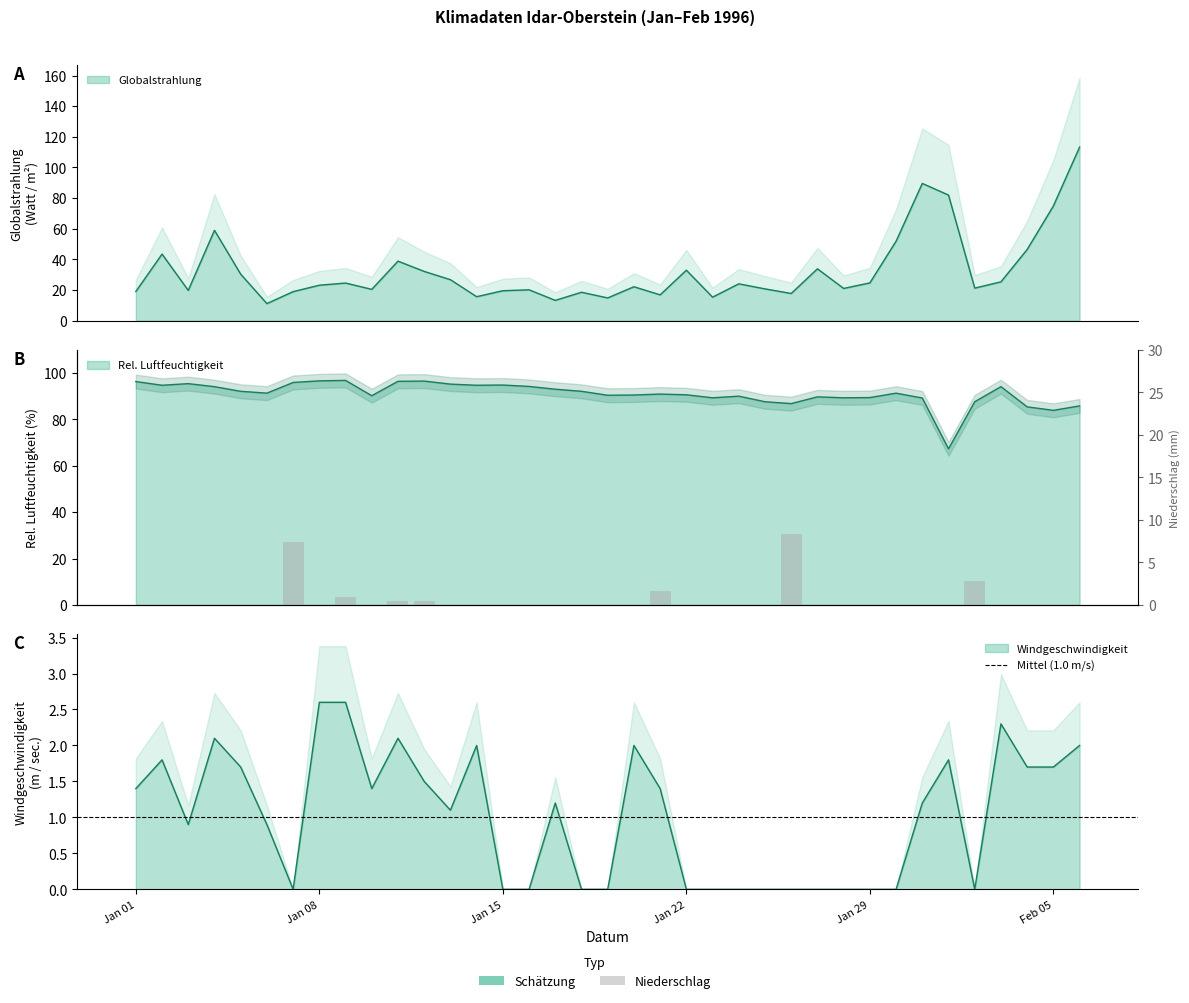

Reading right to left, list all the values displayed in this chart.

Globalstrahlung: 113.3	74.9	46.5	25.4	21.3	82.0	89.6	51.9	24.7	21.1	33.9	17.8	20.8	24.1	15.4	33.0	16.9	22.2	14.9	18.6	13.3	20.2	19.6	15.7	26.8	32.2	38.9	20.5	24.6	23.2	19.0	11.2	30.4	59.0	19.8	43.5	19.1
relative_Luftfeuchtigkeit: 85.8	83.9	85.4	94.1	87.6	67.3	89.2	91.3	89.4	89.3	89.7	86.8	87.6	90.0	89.3	90.6	90.9	90.5	90.4	92.1	93.0	94.2	94.8	94.7	95.2	96.5	96.4	90.2	96.8	96.6	95.9	91.3	92.1	94.1	95.4	94.7	96.3
Freilandniederschlag: 0.0	0.0	0.0	0.0	2.8	0.0	0.0	0.0	0.0	0.0	0.0	8.3	0.0	0.0	0.0	0.0	1.7	0.0	0.0	0.0	0.0	0.0	0.0	0.0	0.0	0.5	0.5	0.0	0.9	0.0	7.4	0.0	0.0	0.0	0.0	0.0	0.0
Windgeschwindigkeit: 2.0	1.7	1.7	2.3	0.0	1.8	1.2	0.0	0.0	0.0	0.0	0.0	0.0	0.0	0.0	0.0	1.4	2.0	0.0	0.0	1.2	0.0	0.0	2.0	1.1	1.5	2.1	1.4	2.6	2.6	0.0	0.9	1.7	2.1	0.9	1.8	1.4